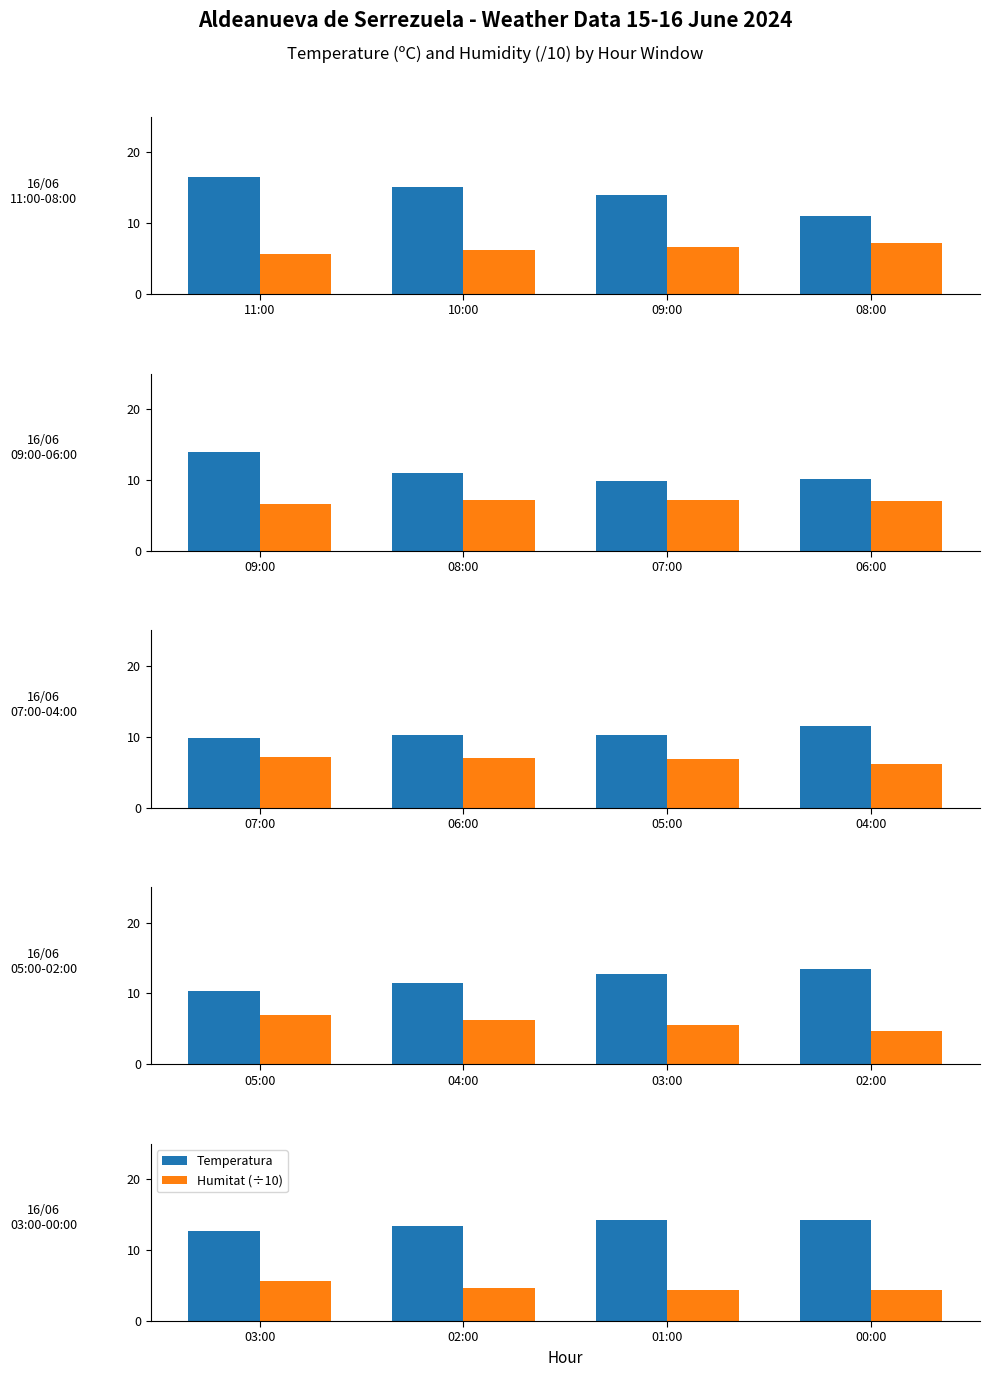

At which category is the sum across all series the highest?

01:00